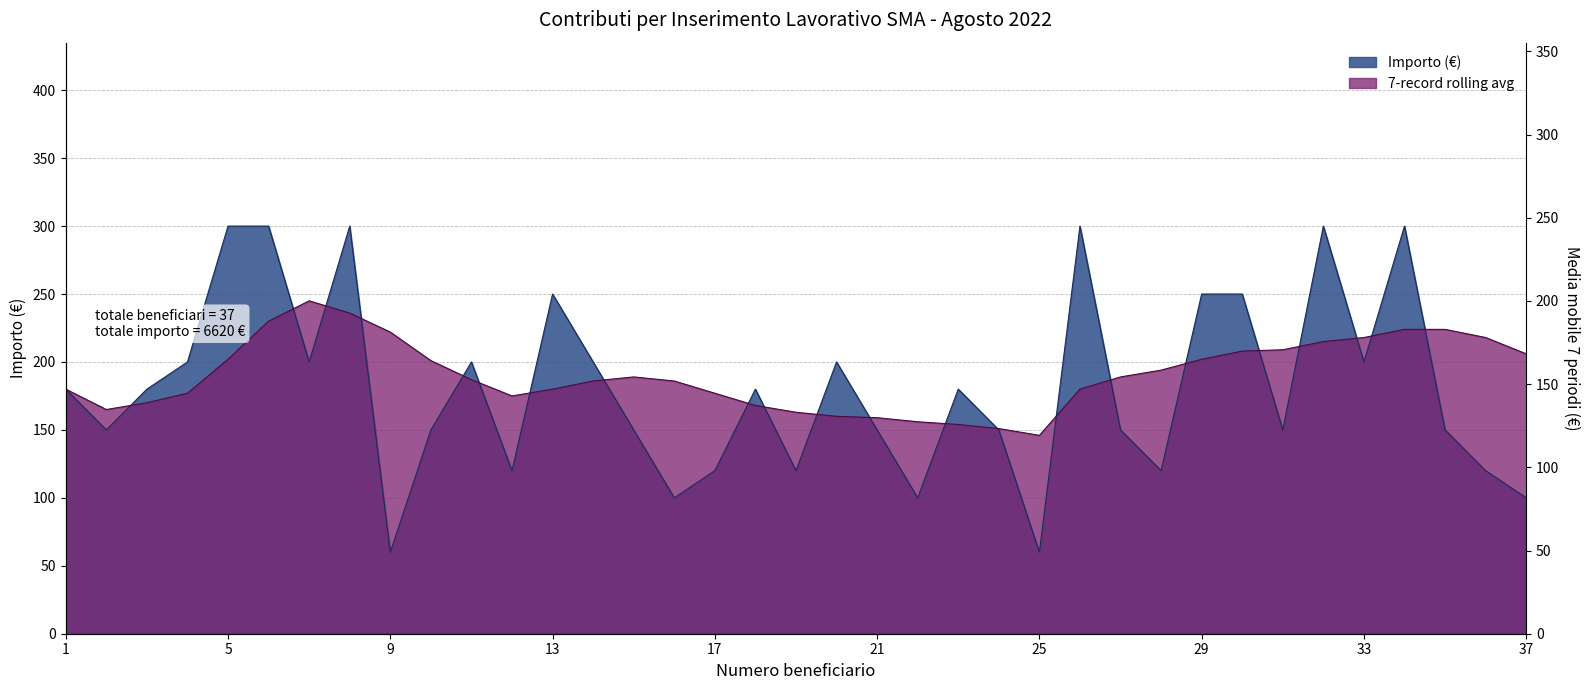

At which label does 7-record rolling avg reach its peak?

7